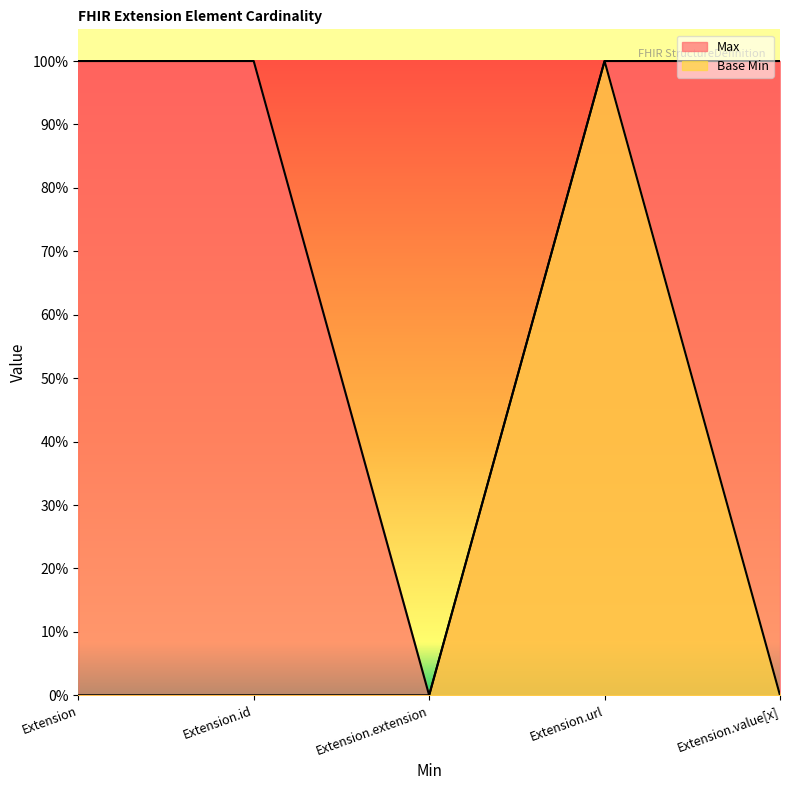

What is the sum of the Max values at Extension.id and Extension.extension?

1